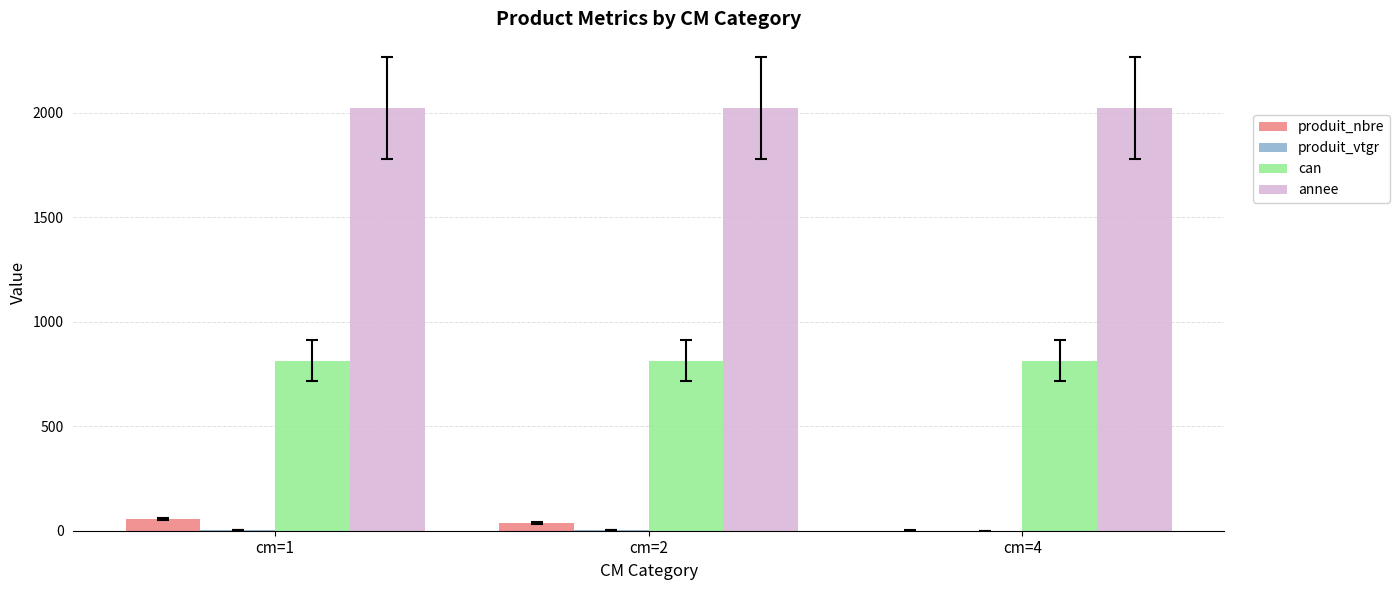

What is the sum of all can values?

2439.0